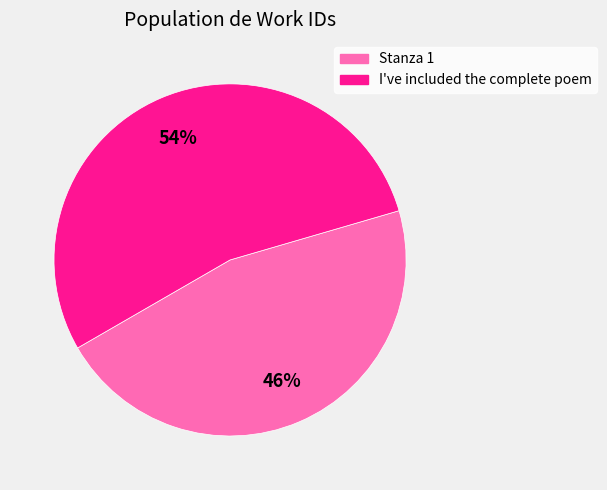

How many segments does this pie chart have?

2